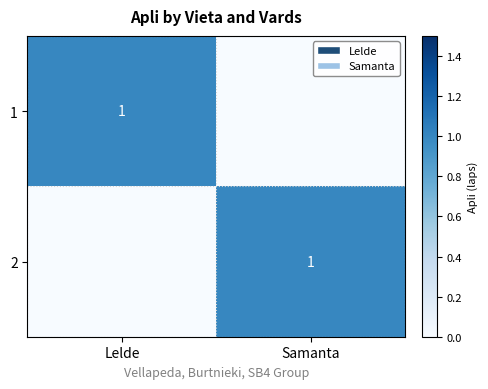

Is it true that 2 equals 2 at Samanta?

False